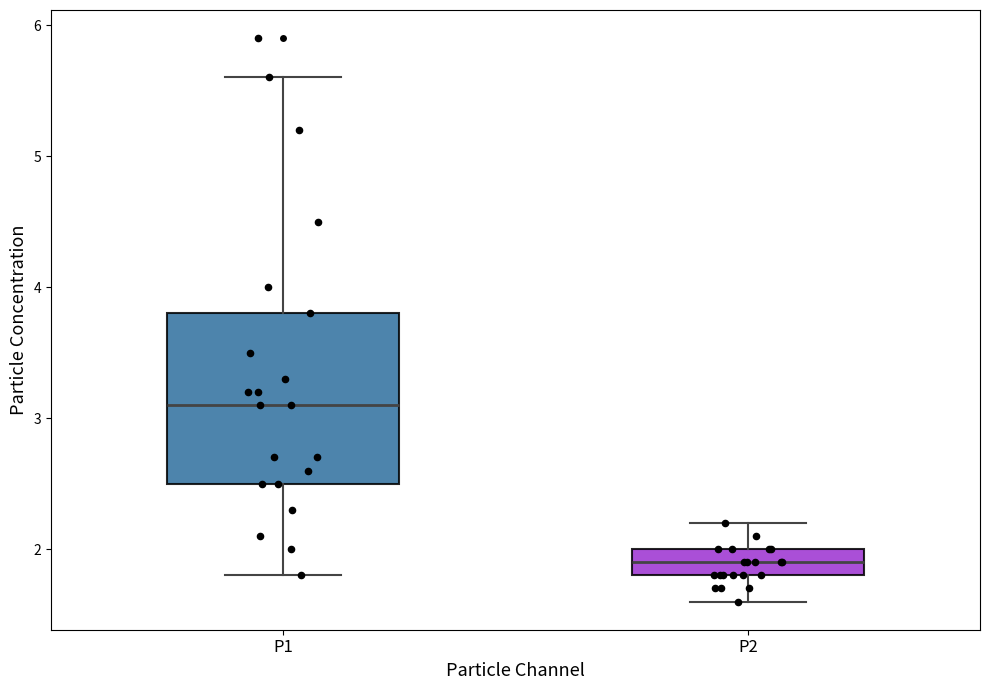

Where is the lower edge of the box for P1 on the y-axis? The values are not printed on the chart, so give them approximately, as read against the axis.

2.5